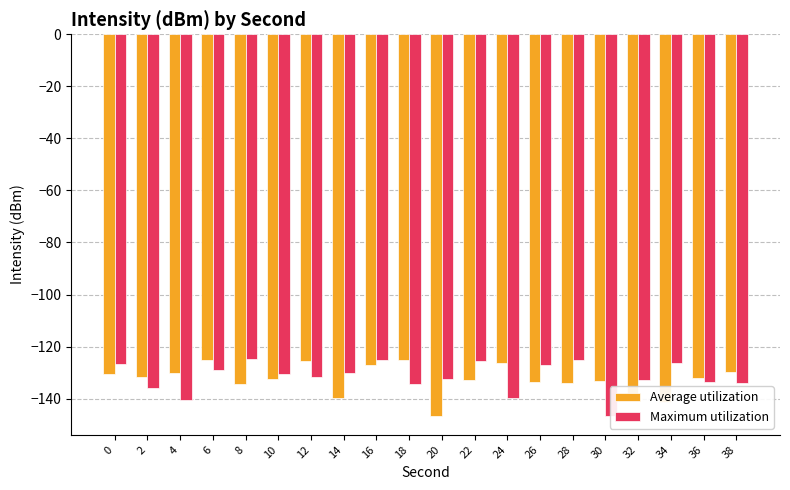

Which label corresponds to the smallest value in the chart?

20